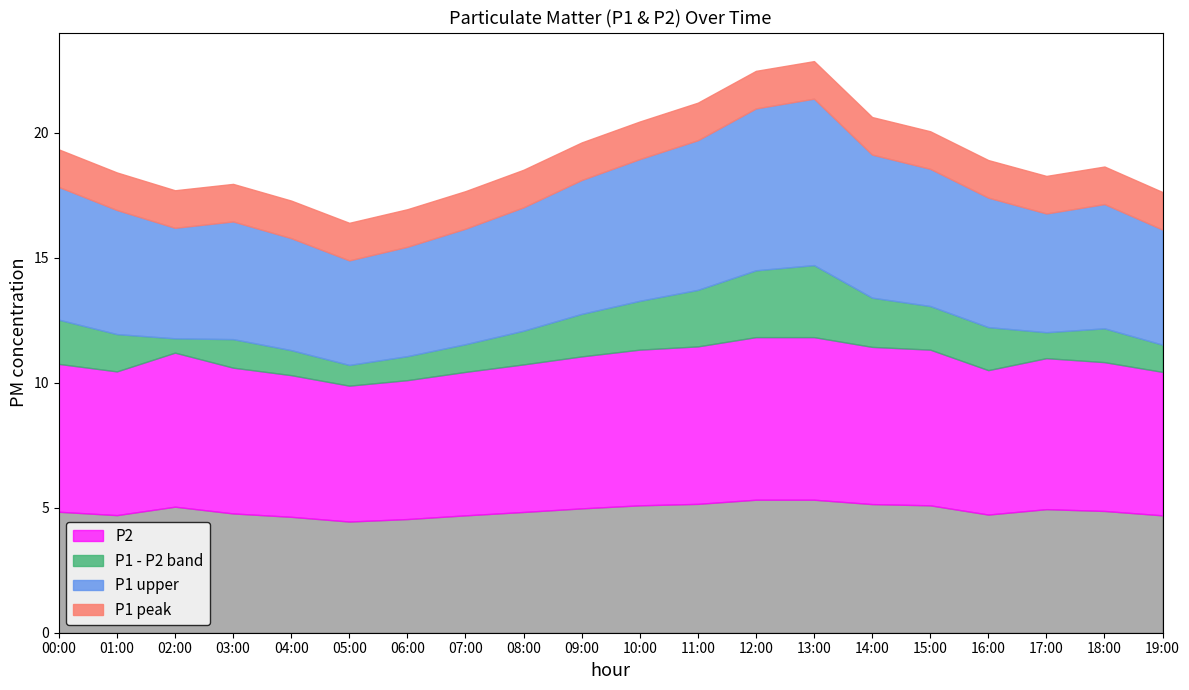

True or false: P1 has more than 2 points higher than both neighbors.

True